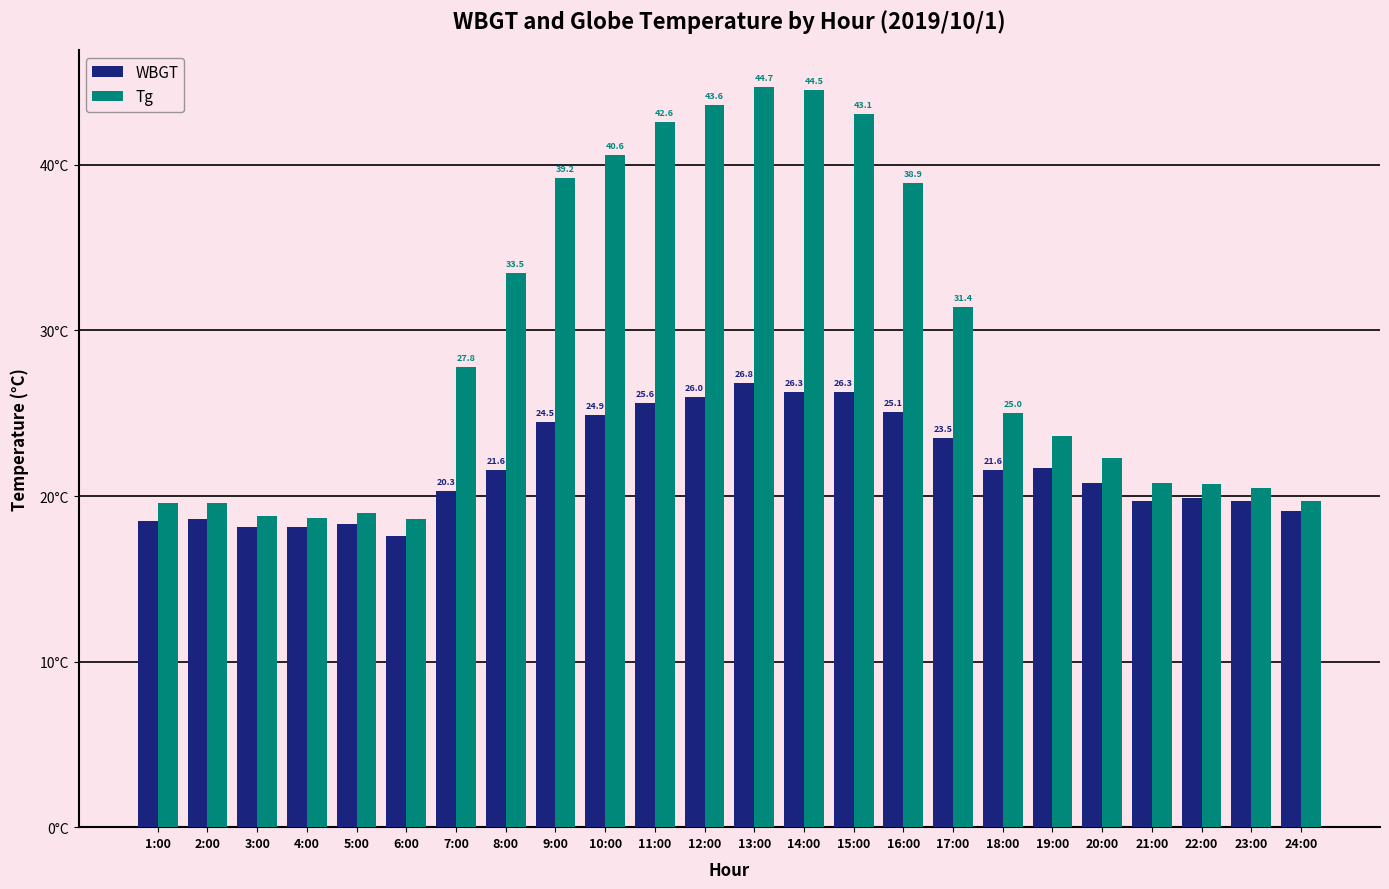

Which series changed the most between 14:00 and 22:00?

Tg